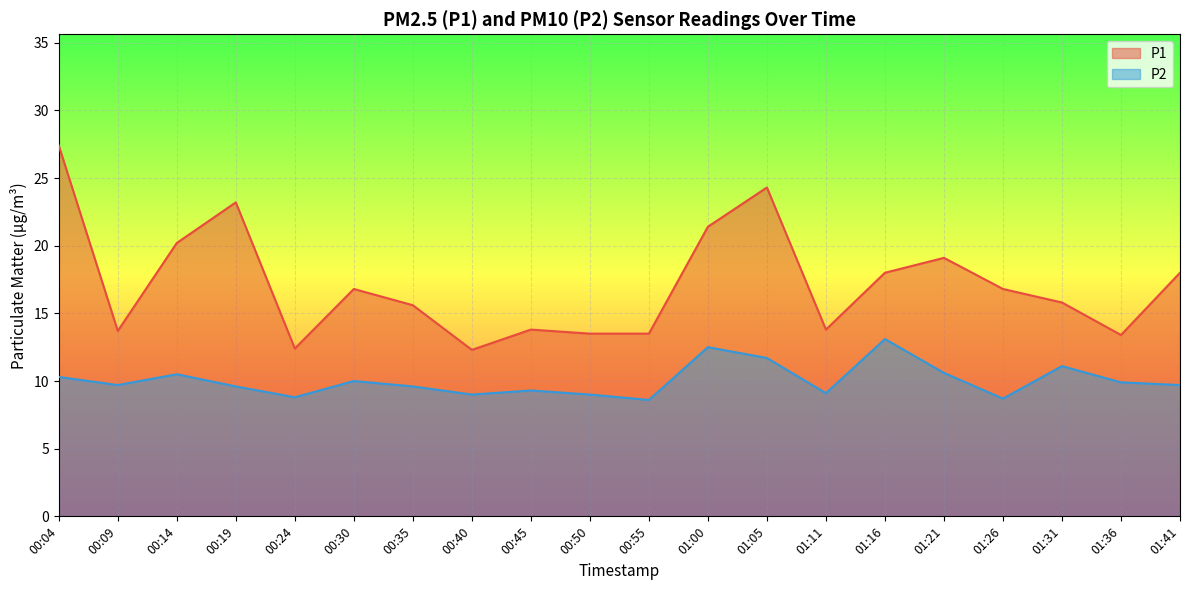

At which category is the sum across all series the highest?

00:04